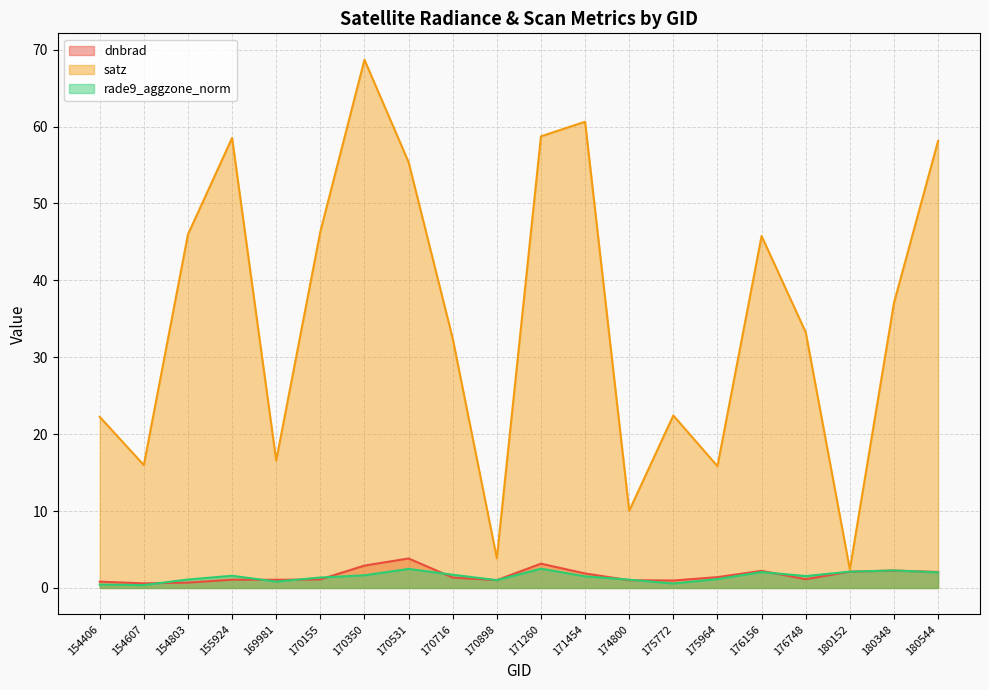

Rank the categories by rade9_aggzone_norm value from lowest to highest.

154607, 154406, 175772, 169981, 170898, 174800, 154803, 175964, 170155, 171454, 176748, 155924, 170350, 170716, 180544, 176156, 180152, 180348, 170531, 171260